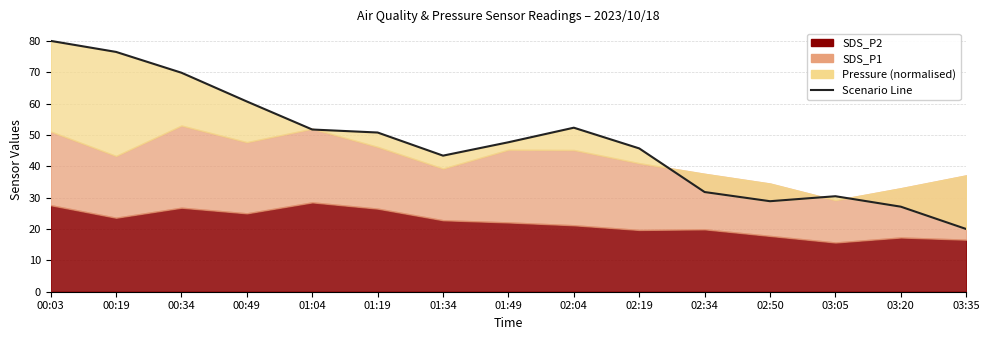

What is the approximate value at 02:04?

52.3